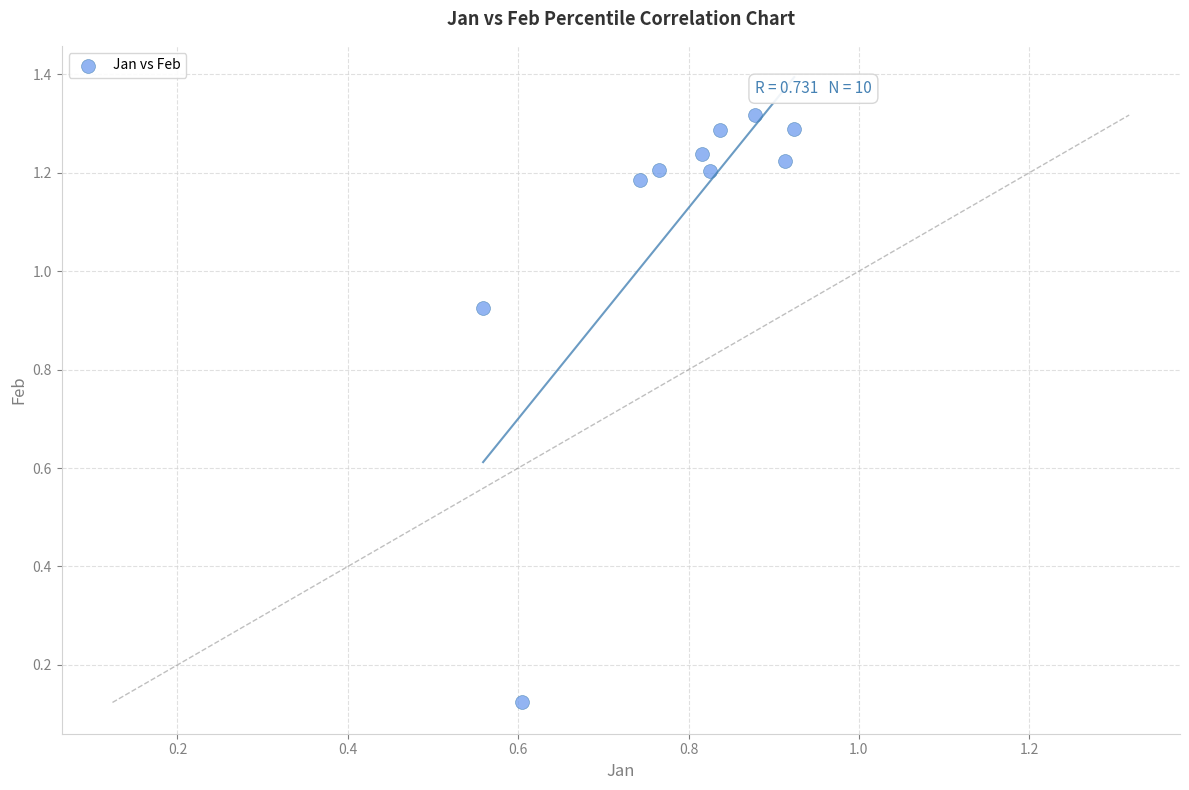

What is the average Y value?

1.1